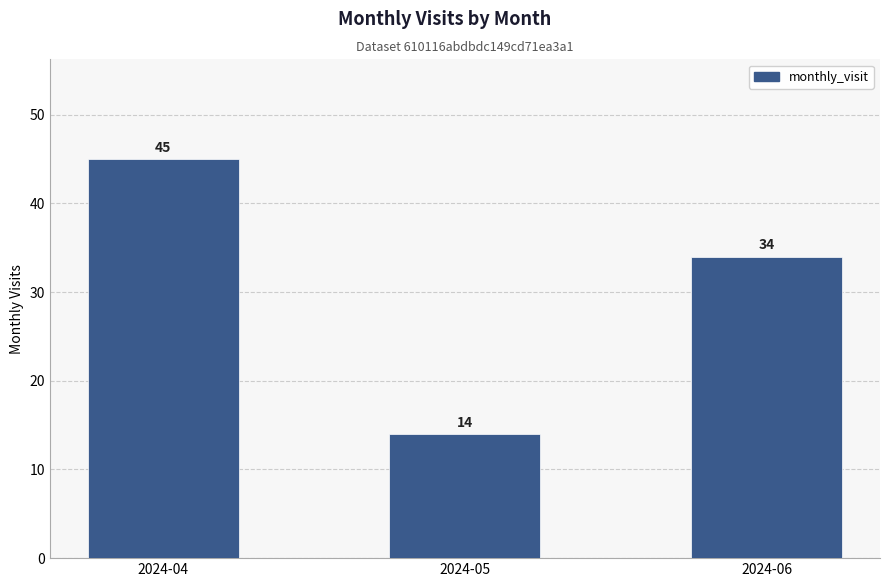

At which label is the value closest to 29?

2024-06